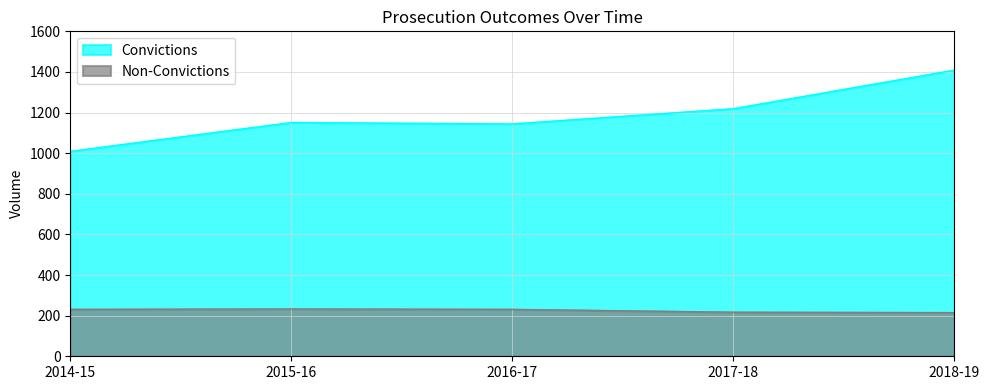

What is the total value across all series at 2015-16?

1384